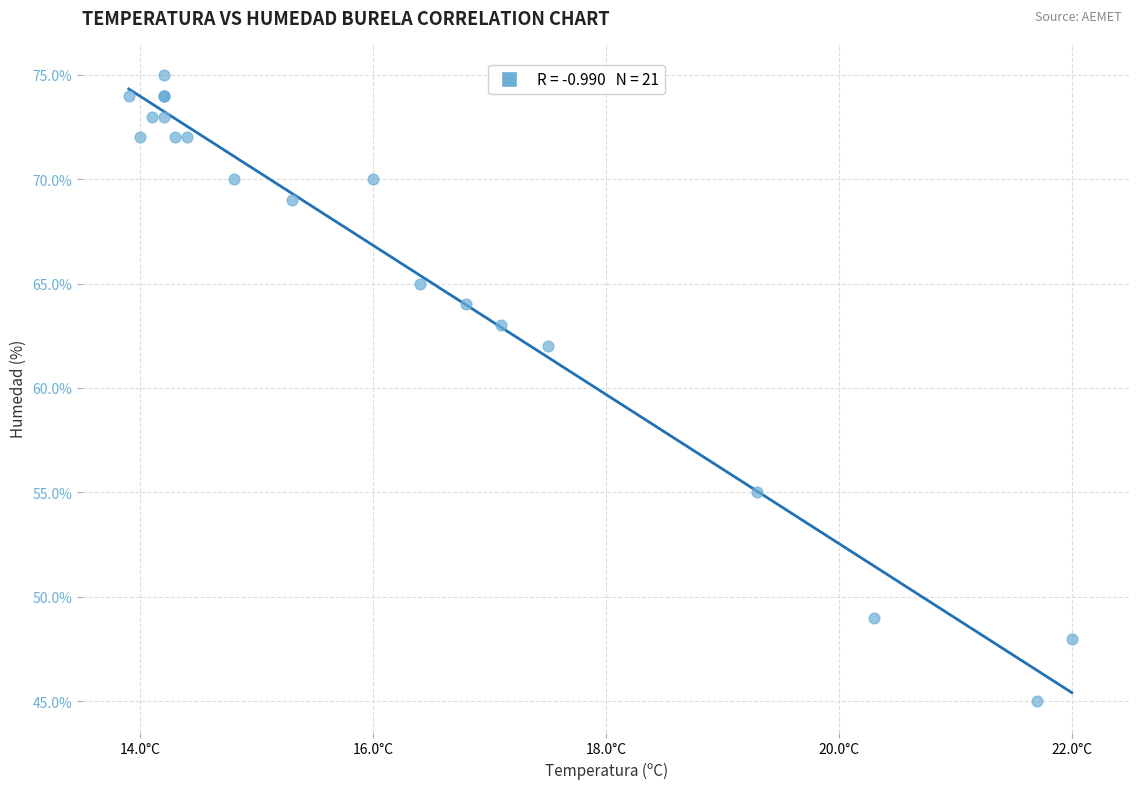

What Y value in the scatter plot is closest to 60?

62